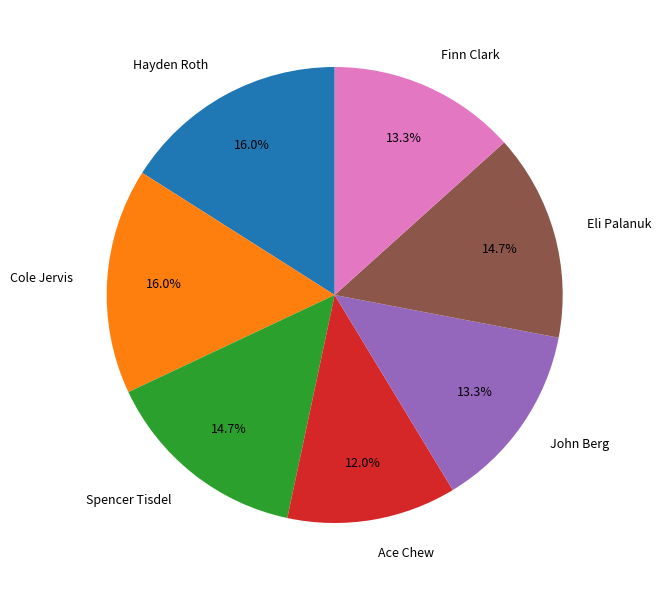

Which slice is the smallest?

Ace Chew